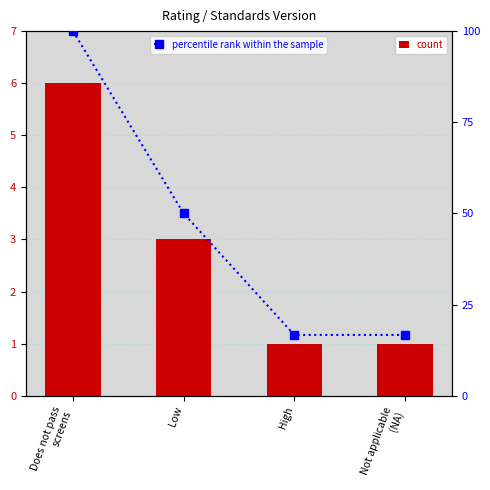

Reading right to left, what are all the values shown in this chart?

count: Not applicable
(NA)=1.0	High=1.0	Low=3.0	Does not pass
screens=6.0
percentile rank within the sample: Not applicable
(NA)=16.7	High=16.7	Low=50.0	Does not pass
screens=100.0